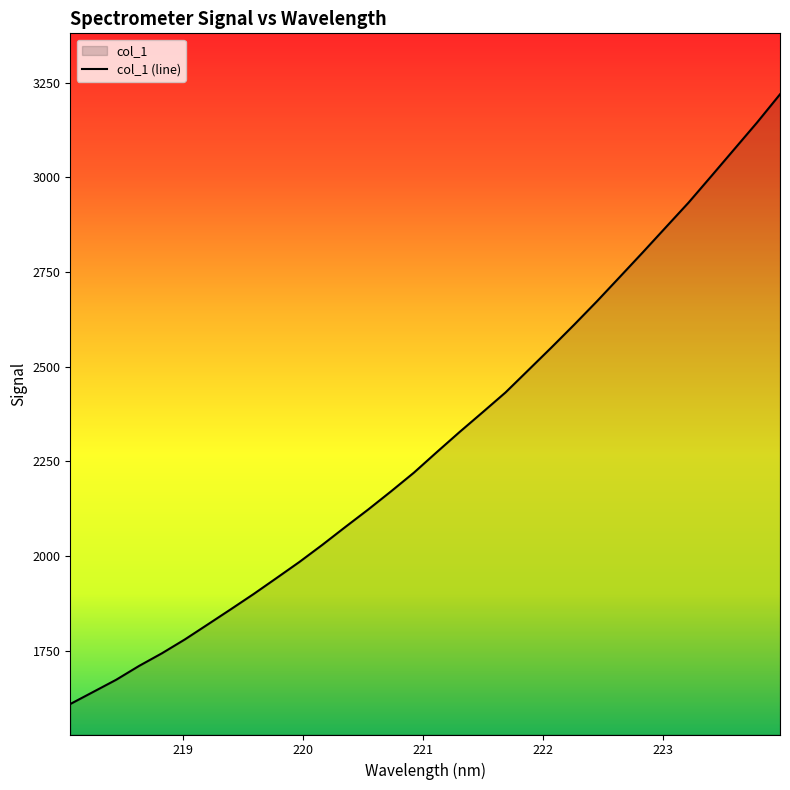

Which category has the lowest value across all series?

218.0596